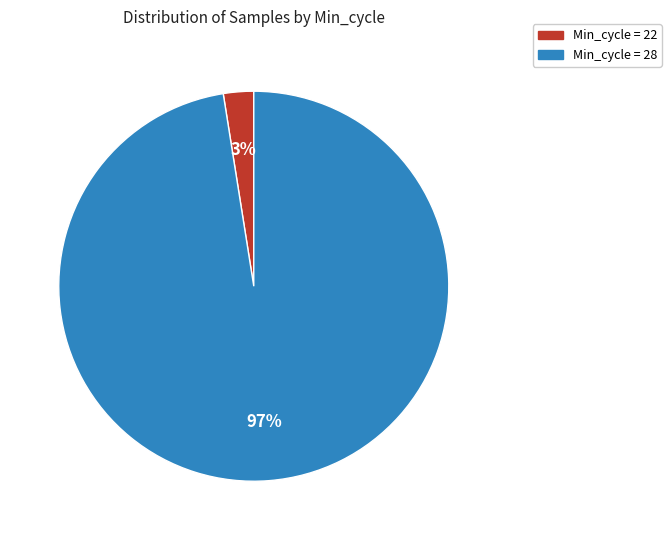

To the nearest percent, what is the average slice percentage?

50%